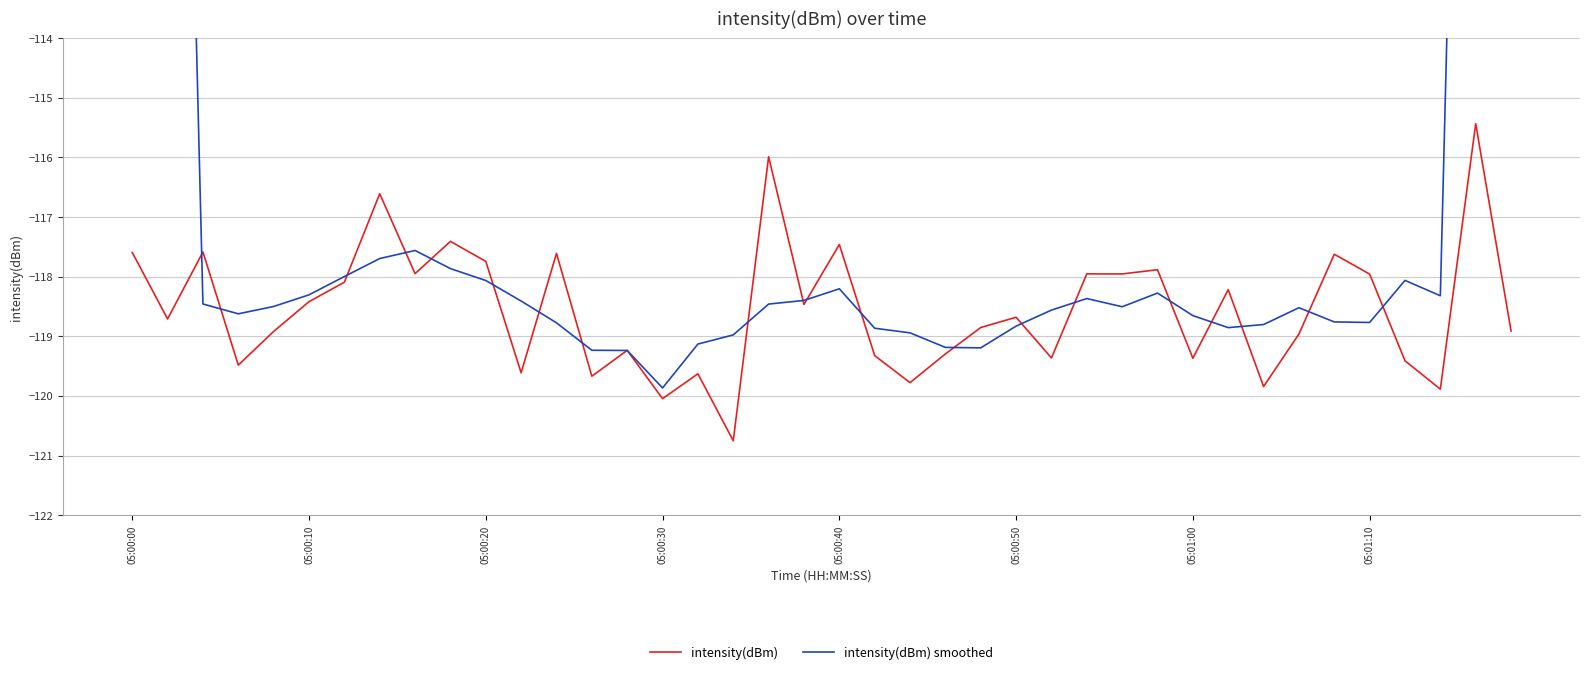

What value does the intensity(dBm) series have at 38?

-115.4